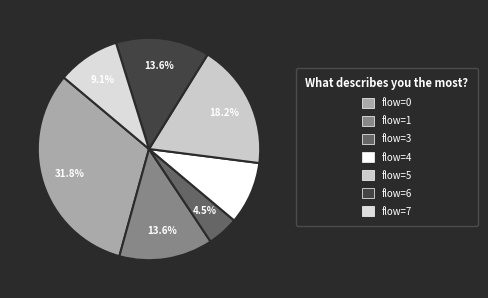

Does any single category account for the majority?

No